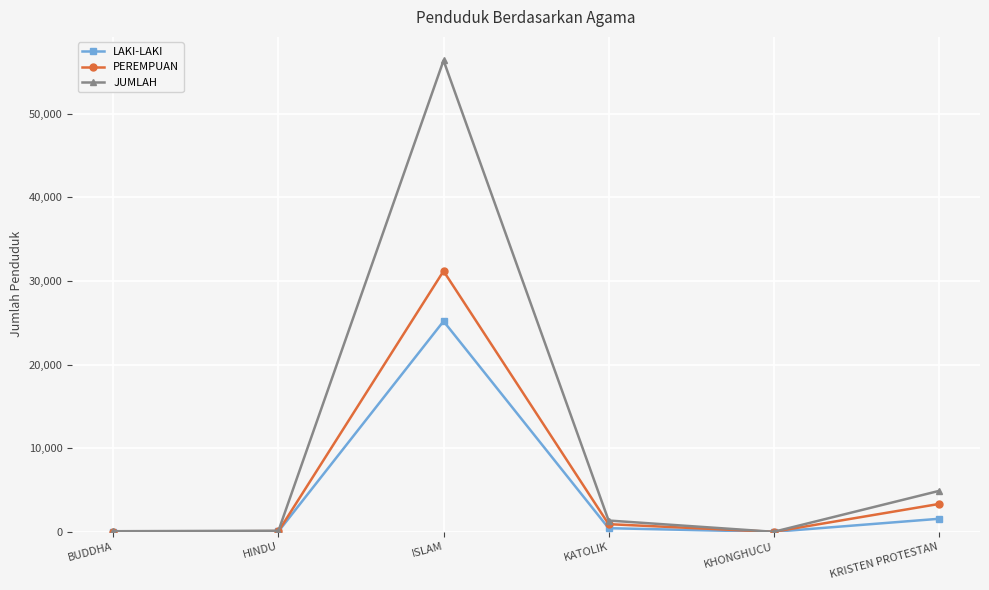

Which series changed the most between BUDDHA and KATOLIK?

JUMLAH